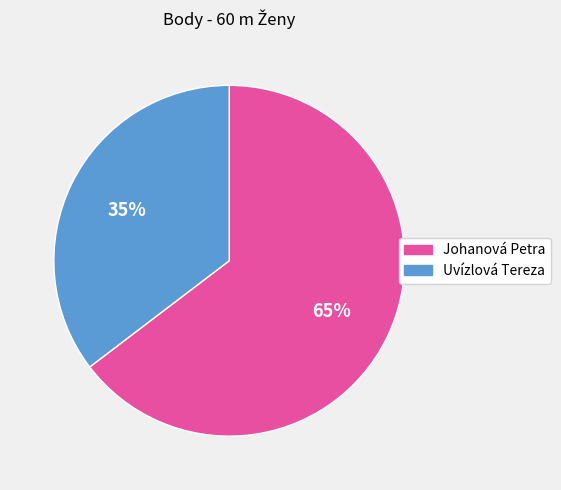

What is the ratio of the value at Uvízlová Tereza to the value at Johanová Petra?

0.5